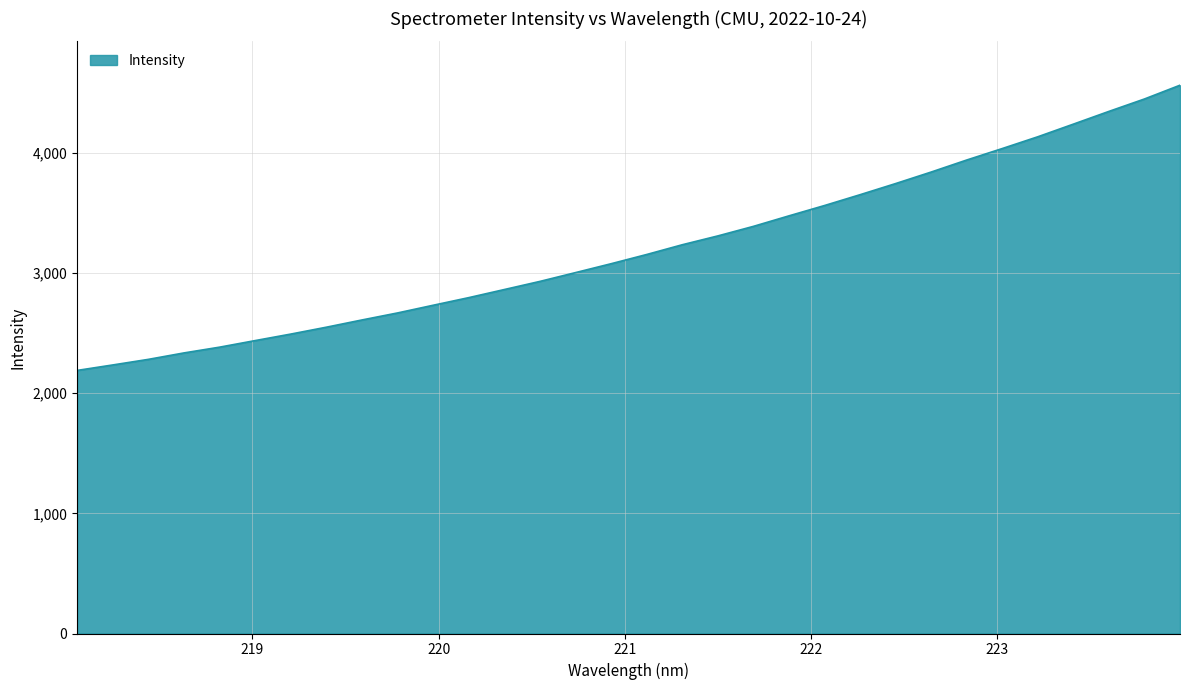

What is the minimum value shown in the chart?

2188.6